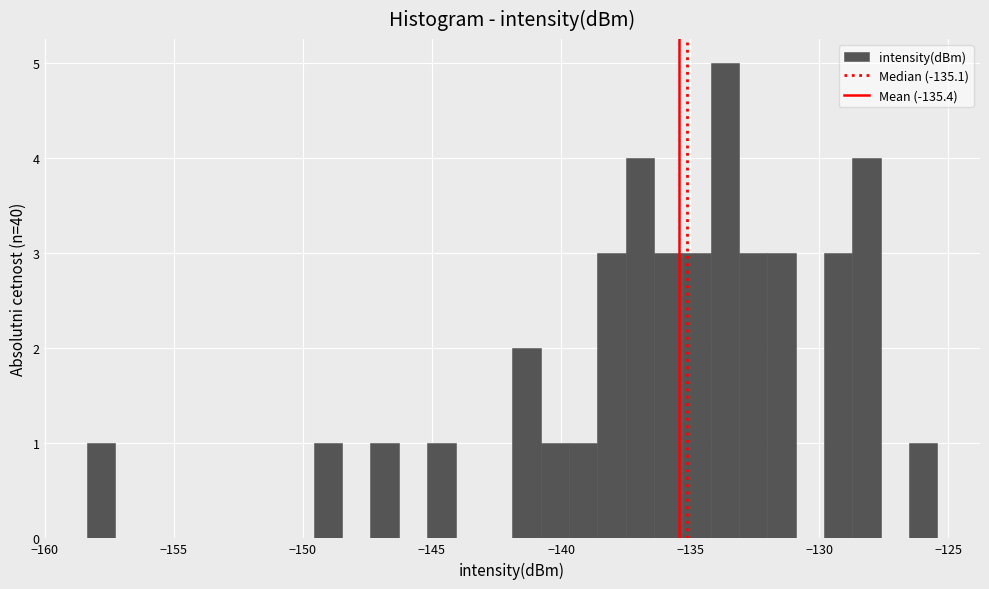

Read against the x-axis, roughly where is the centre of the tallest bar?

-133.5